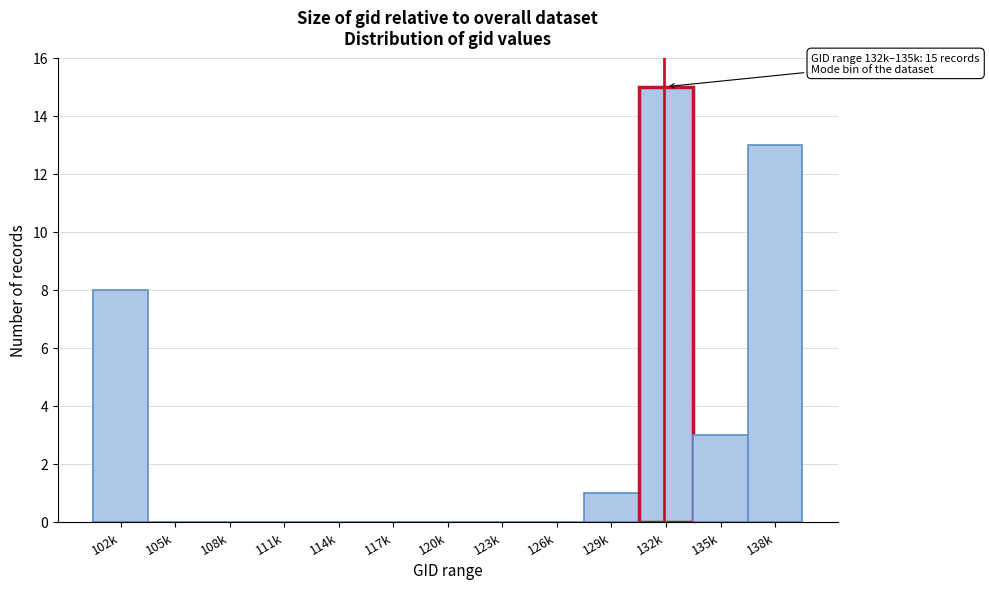

Reading left to right, what are all the values shown in this chart?

102k=8	105k=0	108k=0	111k=0	114k=0	117k=0	120k=0	123k=0	126k=0	129k=1	132k=15	135k=3	138k=13